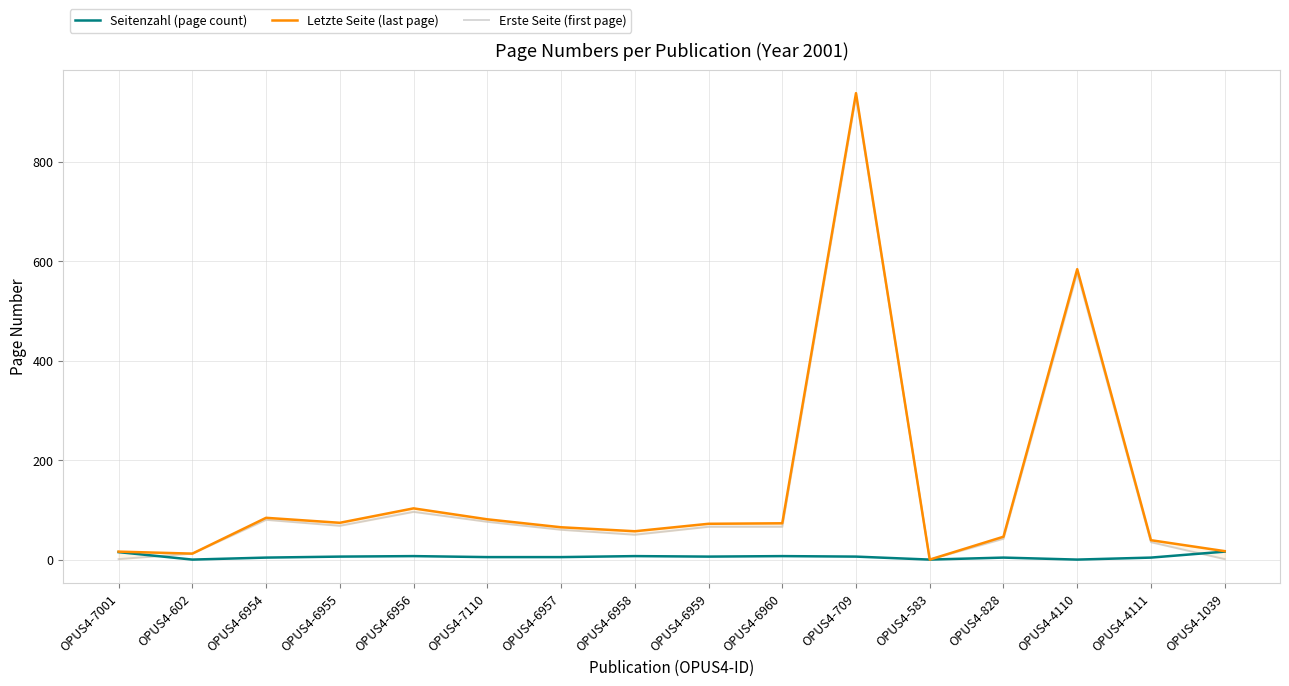

Is the value of Erste Seite (first page) at OPUS4-1039 greater than the value of Seitenzahl (page count) at OPUS4-828?

No